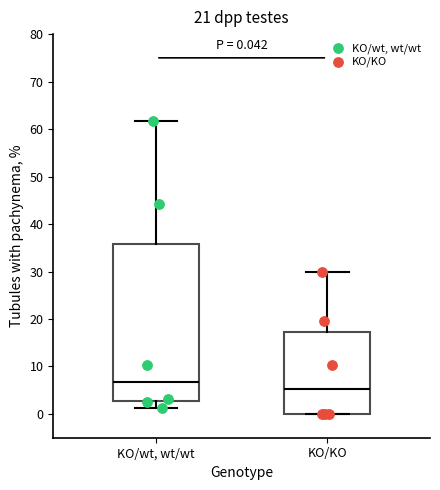

Which box has the highest median line?

KO/wt, wt/wt